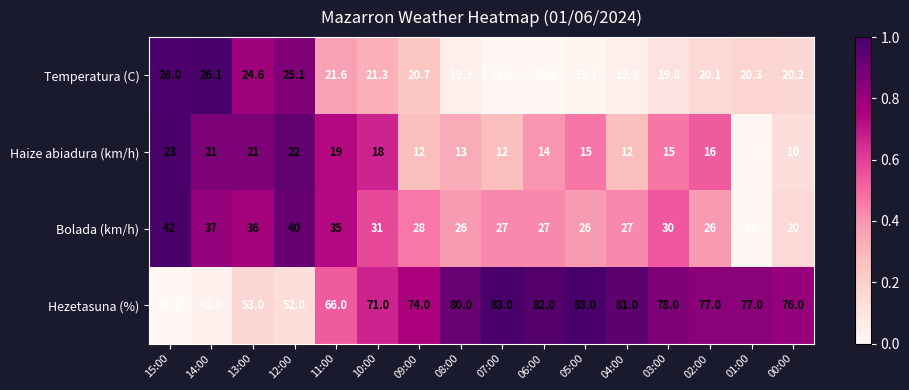

Which series has the largest total across all categories?

Hezetasuna (%)